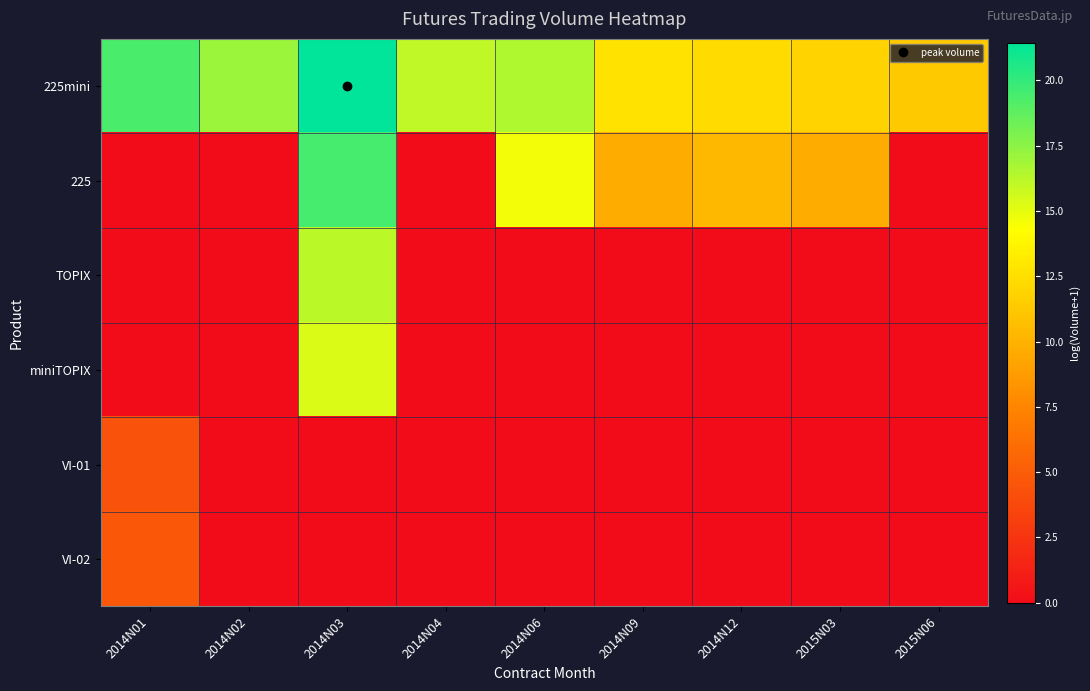

Count the number of categories in the chart.

9